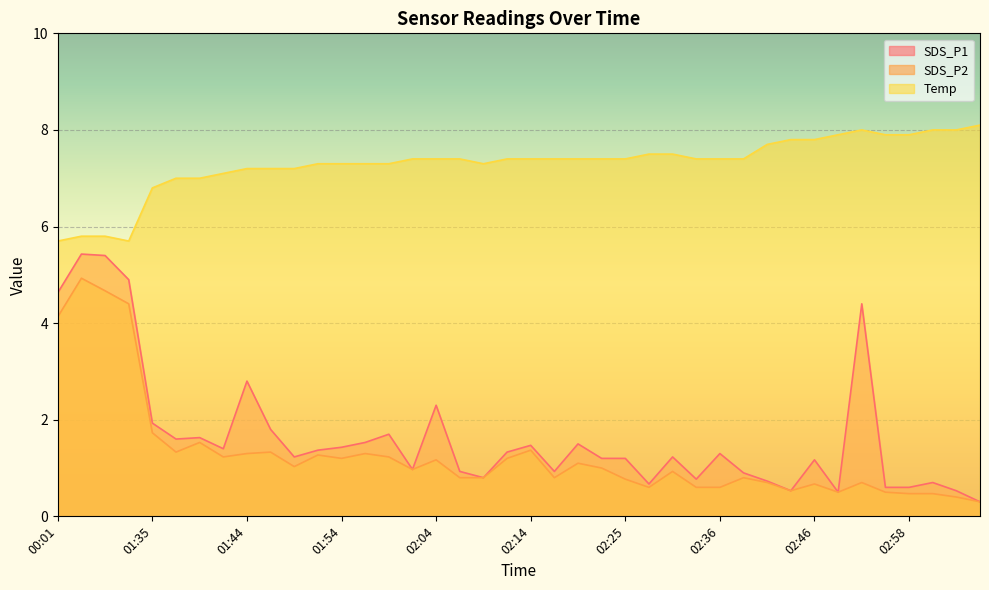

Reading right to left, list all the values displayed in this chart.

SDS_P1: 0.3	0.5	0.7	0.6	0.6	4.4	0.5	1.2	0.5	0.7	0.9	1.3	0.8	1.2	0.7	1.2	1.2	1.5	0.9	1.5	1.3	0.8	0.9	2.3	1.0	1.7	1.5	1.4	1.4	1.2	1.8	2.8	1.4	1.6	1.6	1.9	4.9	5.4	5.4	4.6
SDS_P2: 0.3	0.4	0.5	0.5	0.5	0.7	0.5	0.7	0.5	0.7	0.8	0.6	0.6	0.9	0.6	0.8	1.0	1.1	0.8	1.4	1.2	0.8	0.8	1.2	1.0	1.2	1.3	1.2	1.3	1.0	1.3	1.3	1.2	1.5	1.3	1.7	4.4	4.7	4.9	4.1
Temp: 8.1	8.0	8.0	7.9	7.9	8.0	7.9	7.8	7.8	7.7	7.4	7.4	7.4	7.5	7.5	7.4	7.4	7.4	7.4	7.4	7.4	7.3	7.4	7.4	7.4	7.3	7.3	7.3	7.3	7.2	7.2	7.2	7.1	7.0	7.0	6.8	5.7	5.8	5.8	5.7